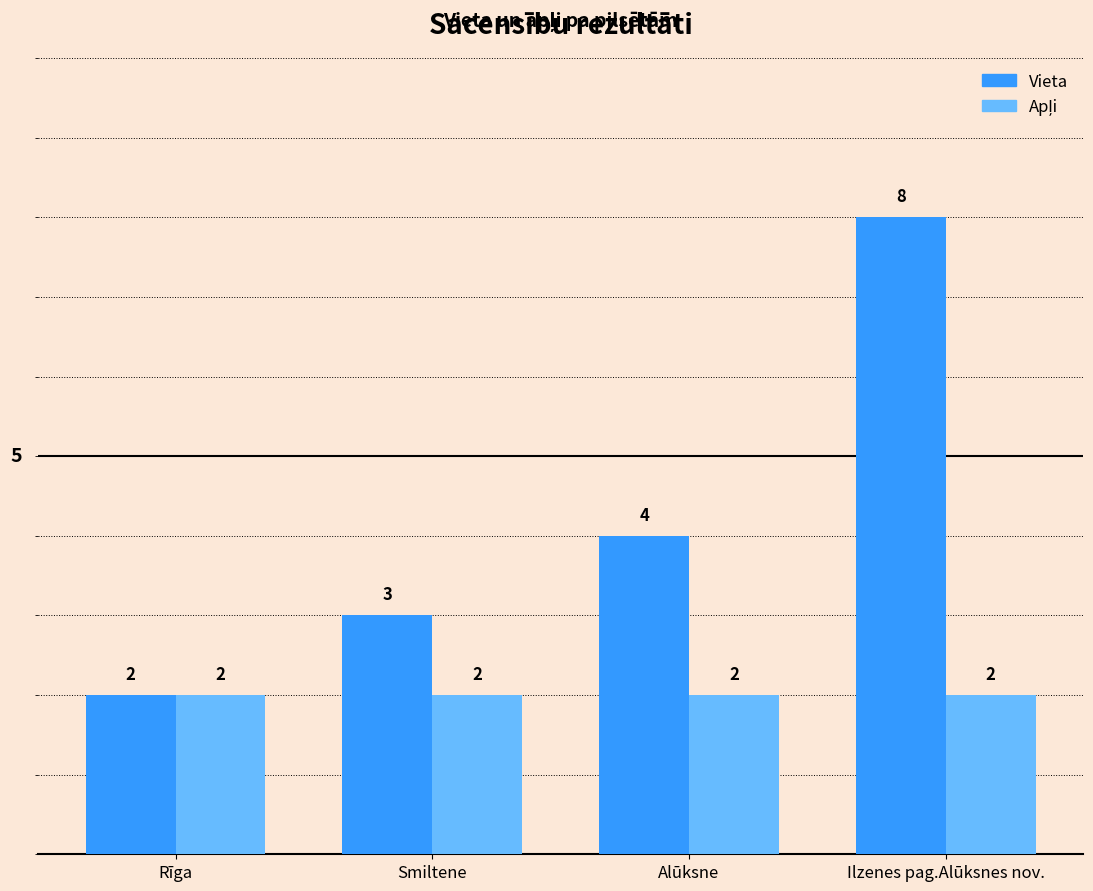

Is it true that Vieta equals 5 at Smiltene?

False